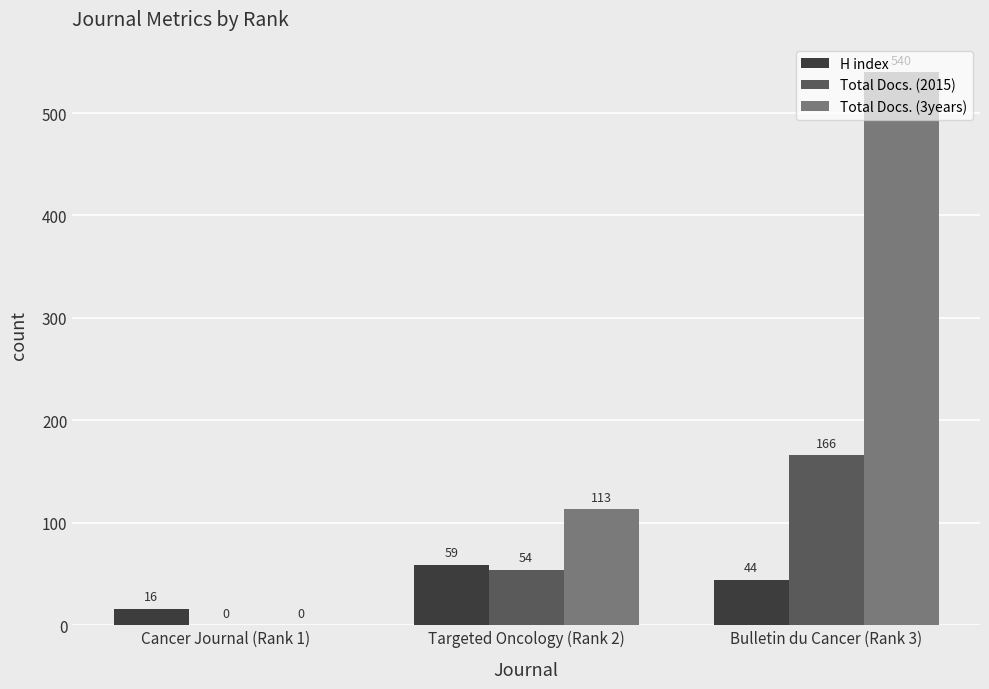

What is the greatest value displayed?

540